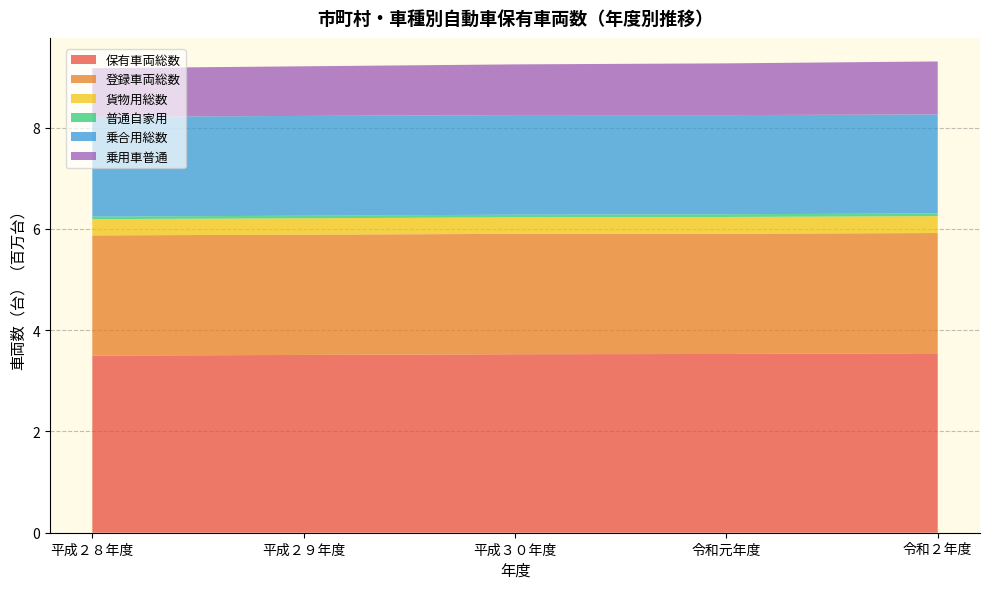

Reading left to right, list all the values displayed in this chart.

保有車両総数: 3498863	3510840	3524980	3530482	3544435
登録車両総数: 2373017	2376108	2377739	2374360	2374400
貨物用総数: 320605	322677	326417	330855	333199
普通自家用: 50885	51408	52434	53923	54742
乗合用総数: 1970679	1970363	1966759	1957837	1955134
乗用車普通: 959392	980192	1001344	1022194	1045421